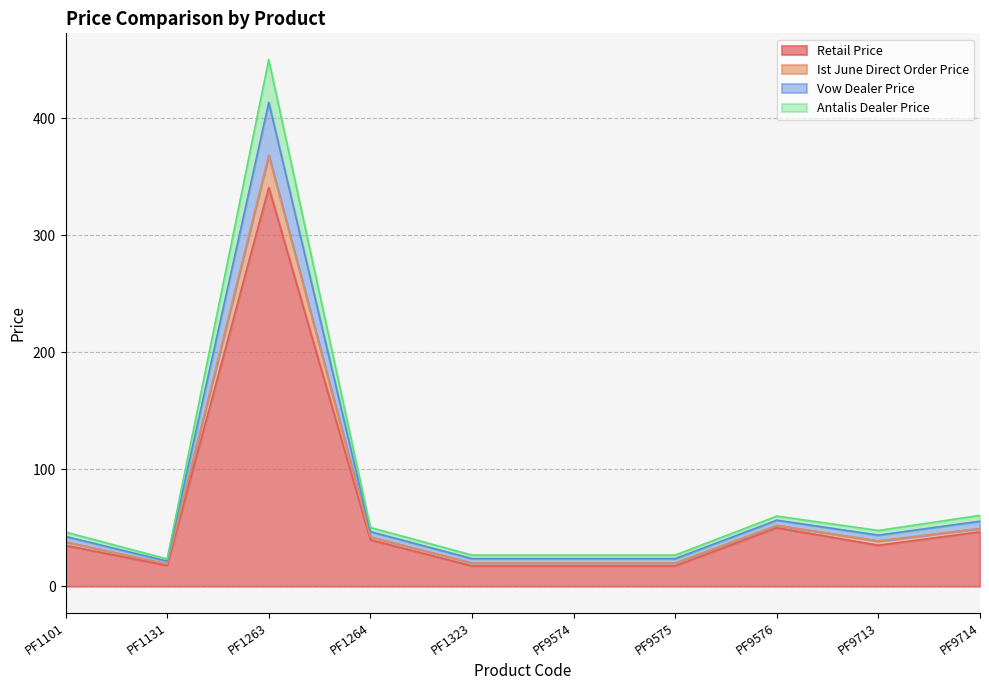

What are all the series names shown in the legend?

Retail Price, Ist June Direct Order Price, Vow Dealer Price, Antalis Dealer Price